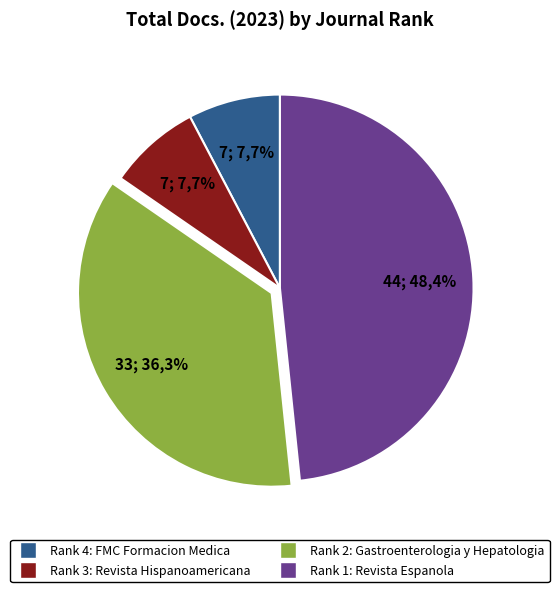

Does any single category account for the majority?

No